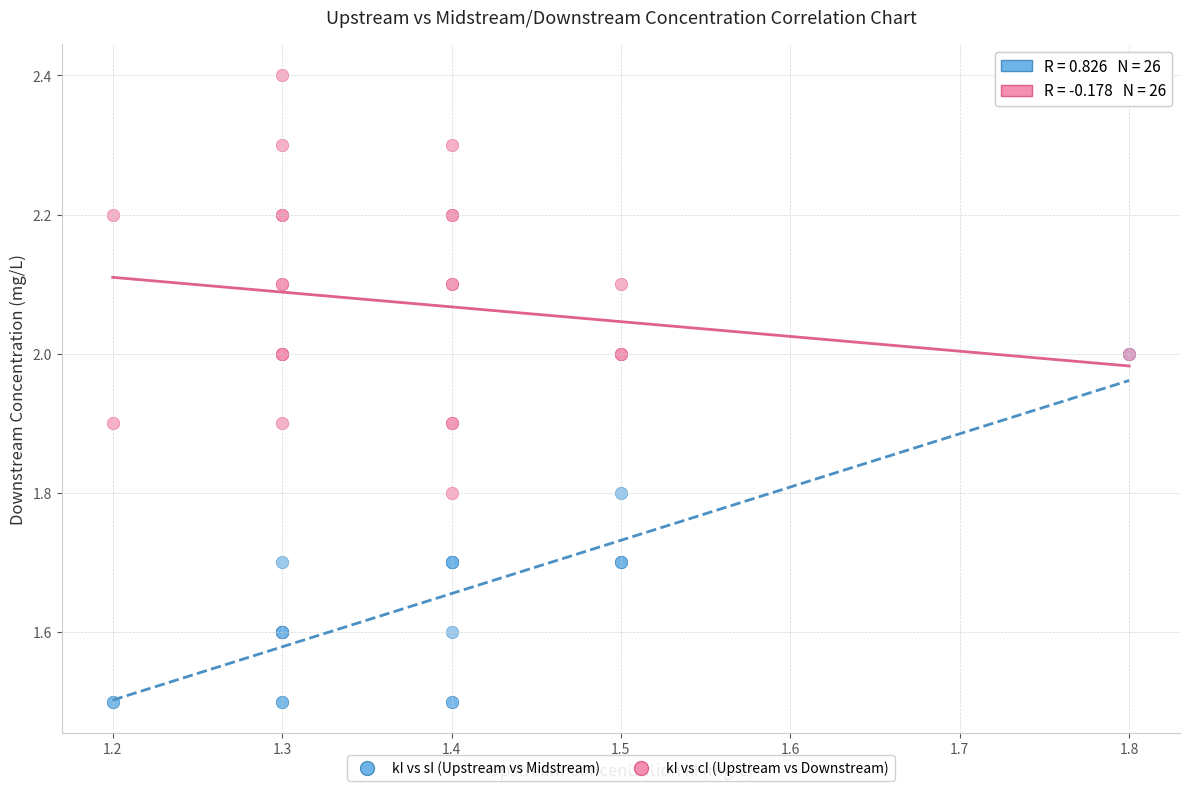

Which series reaches the minimum Y coordinate?

kI vs sI (Upstream vs Midstream)